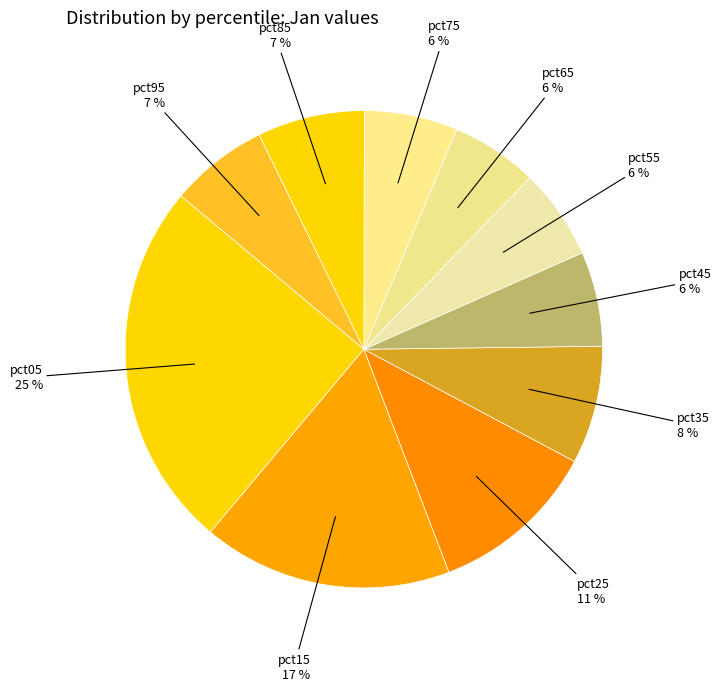

To the nearest percent, what is the difference between the largest and smallest slice percentages?

19%